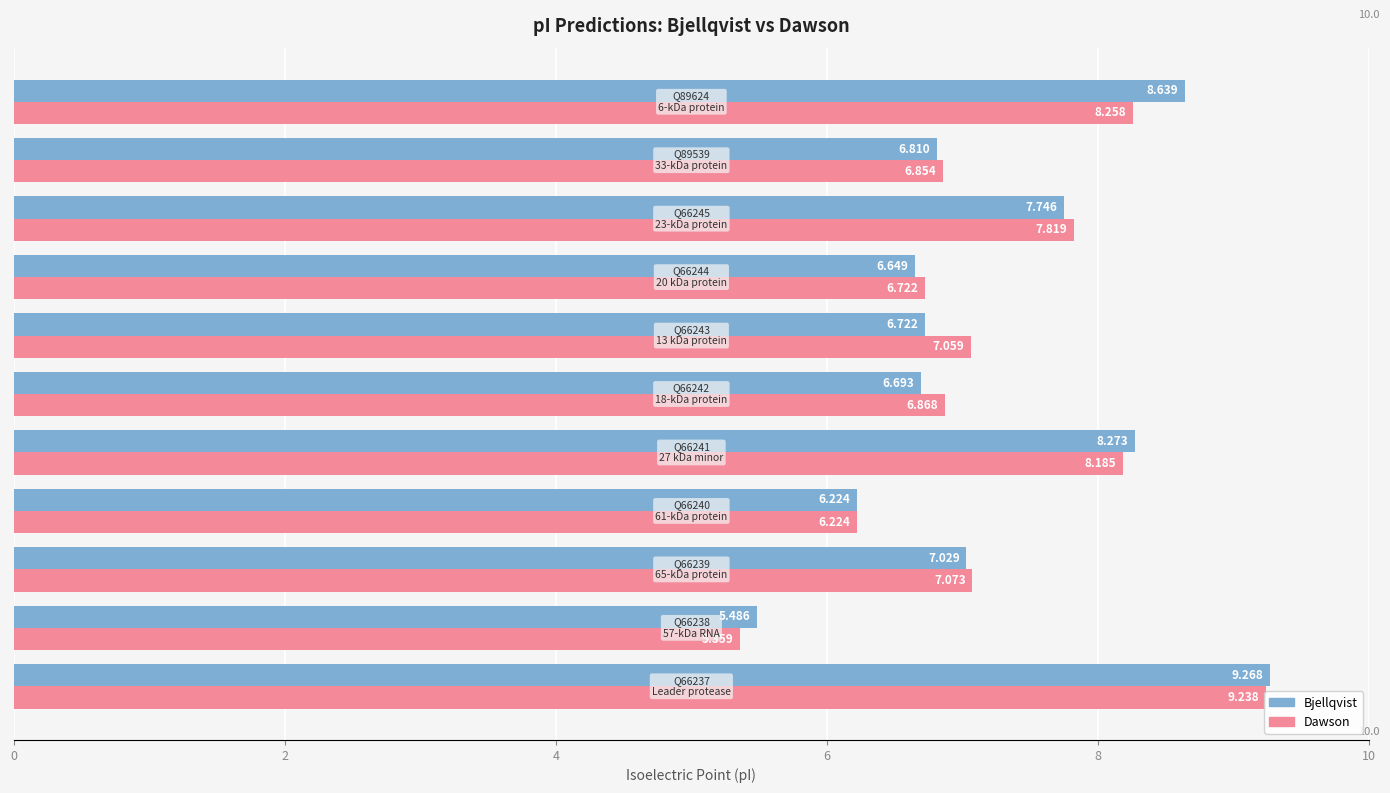

How many data points in Dawson are above 7?

6